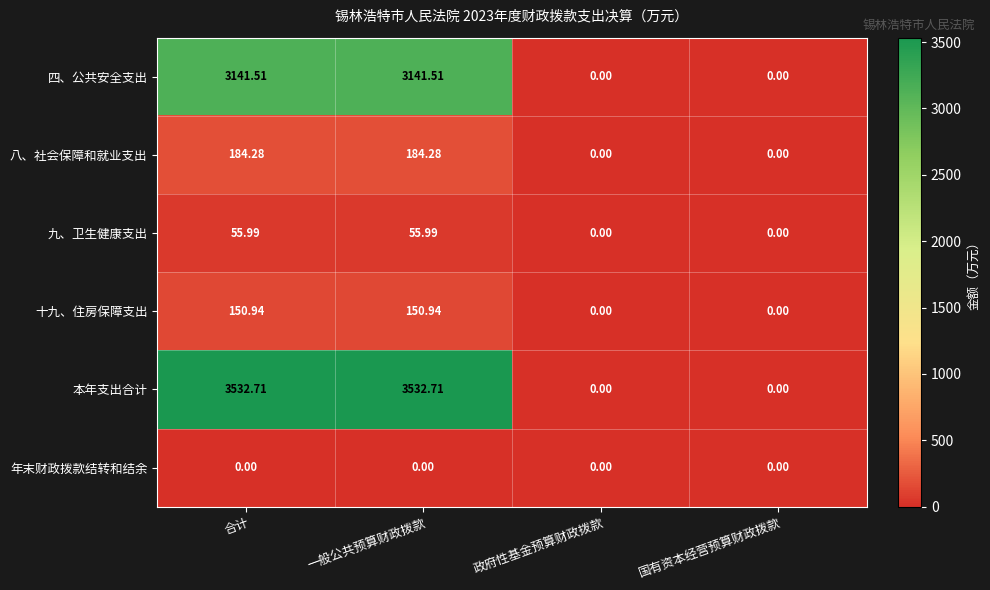

What is the spread (max minus min) of values at 合计?

3532.7